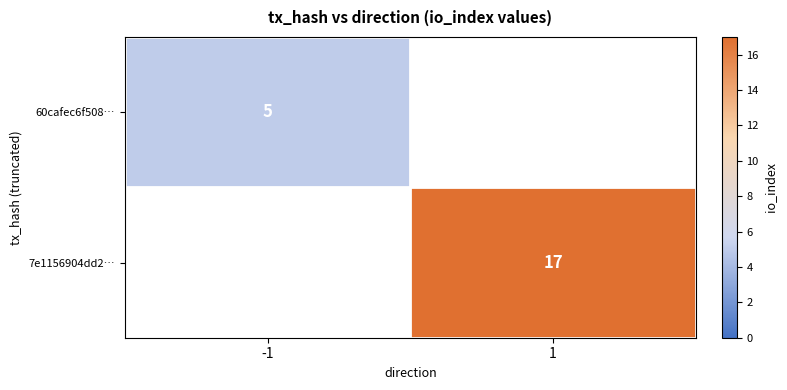

Between -1 and 1, which is larger?

1